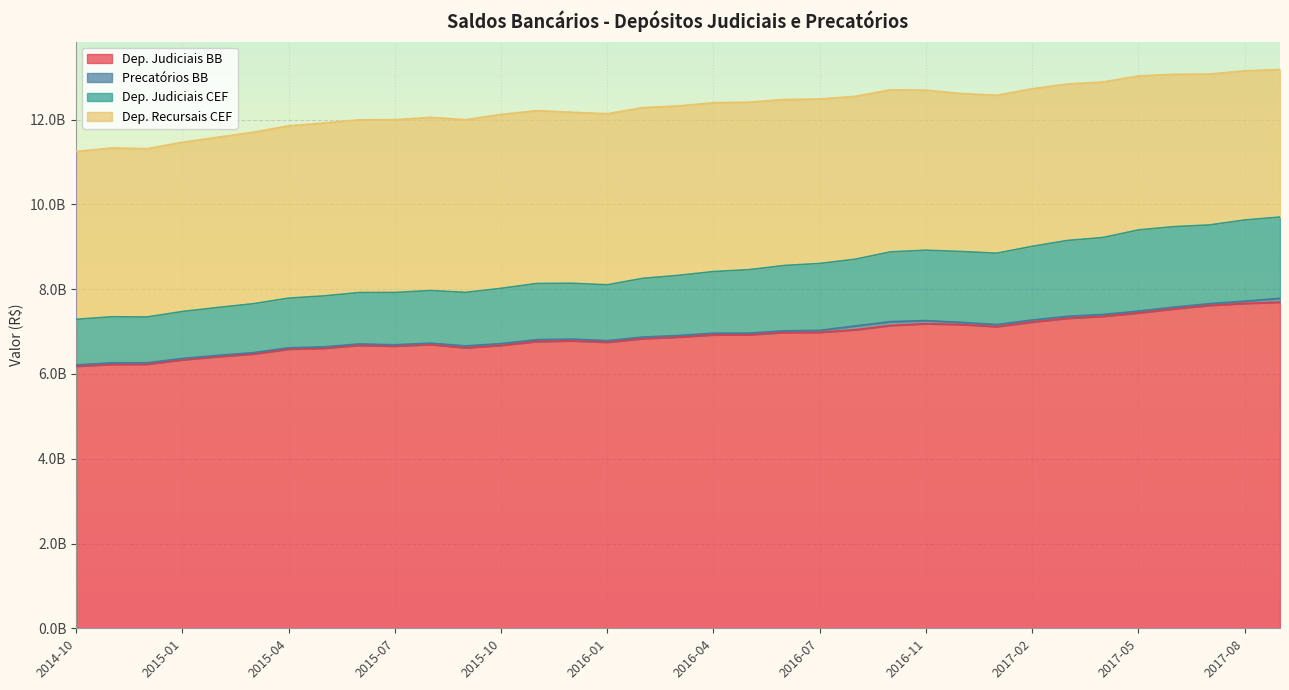

Which category has the highest value across all series?

2017-09